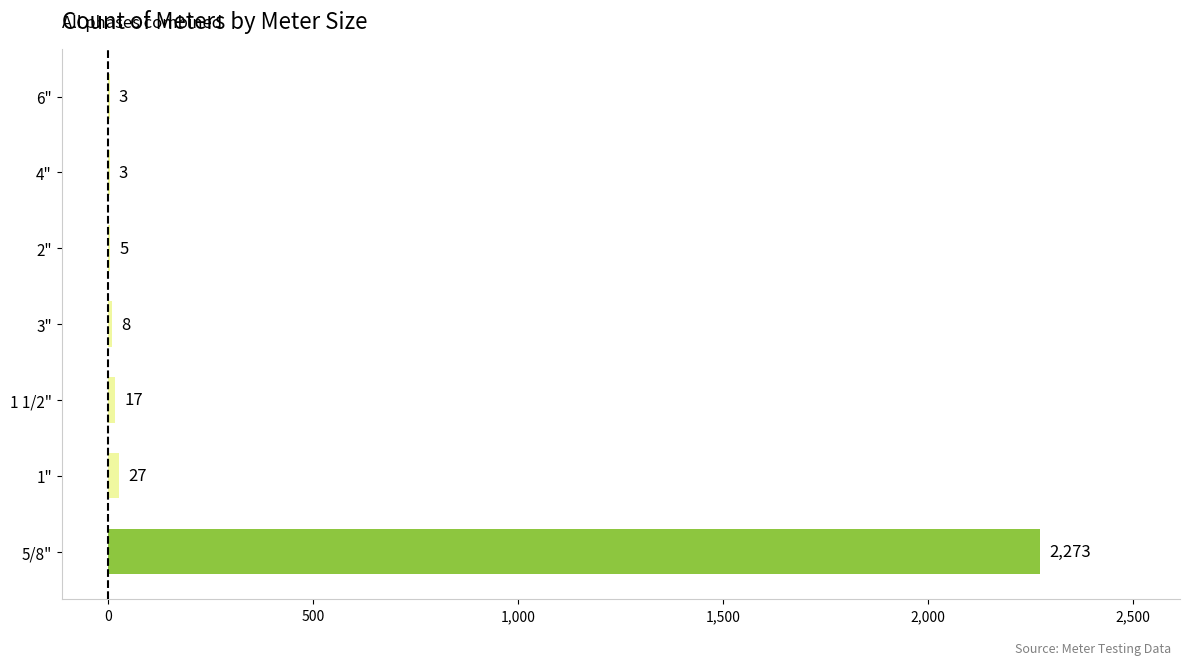

The chart shows a value of 27 at 1". True or false?

True